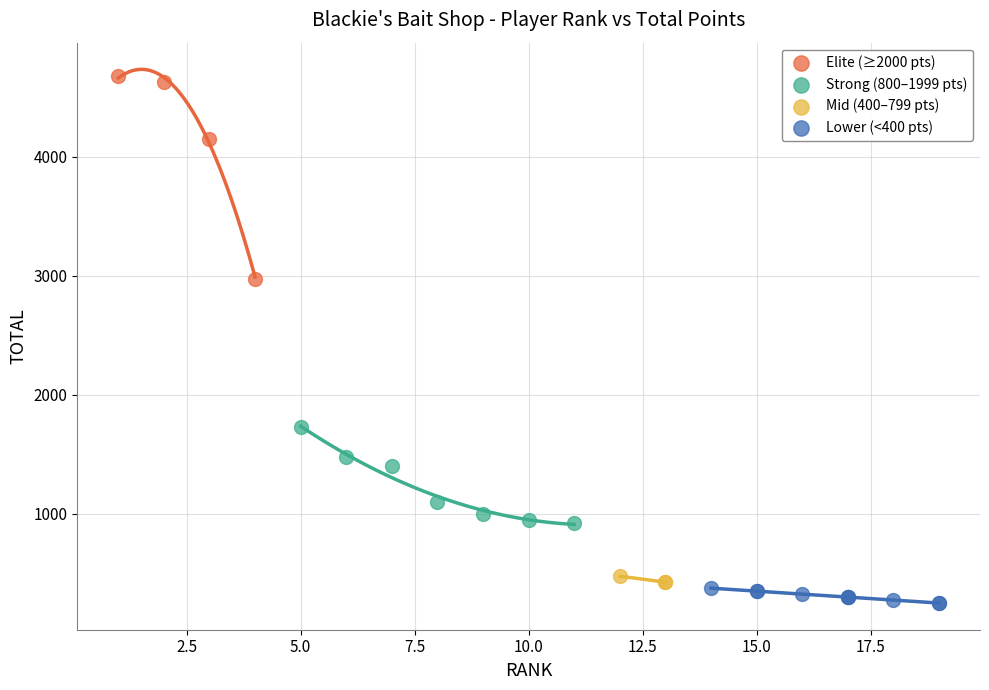

Which series has the widest spread of Y values?

Elite (≥2000 pts)